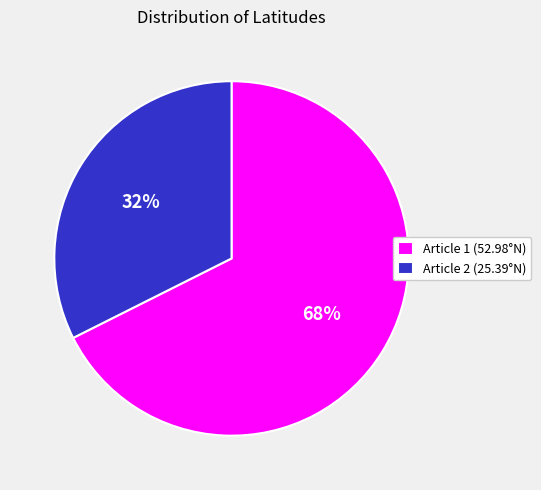

What is the ratio of the value at Article 2 (25.39°N) to the value at Article 1 (52.98°N)?

0.5